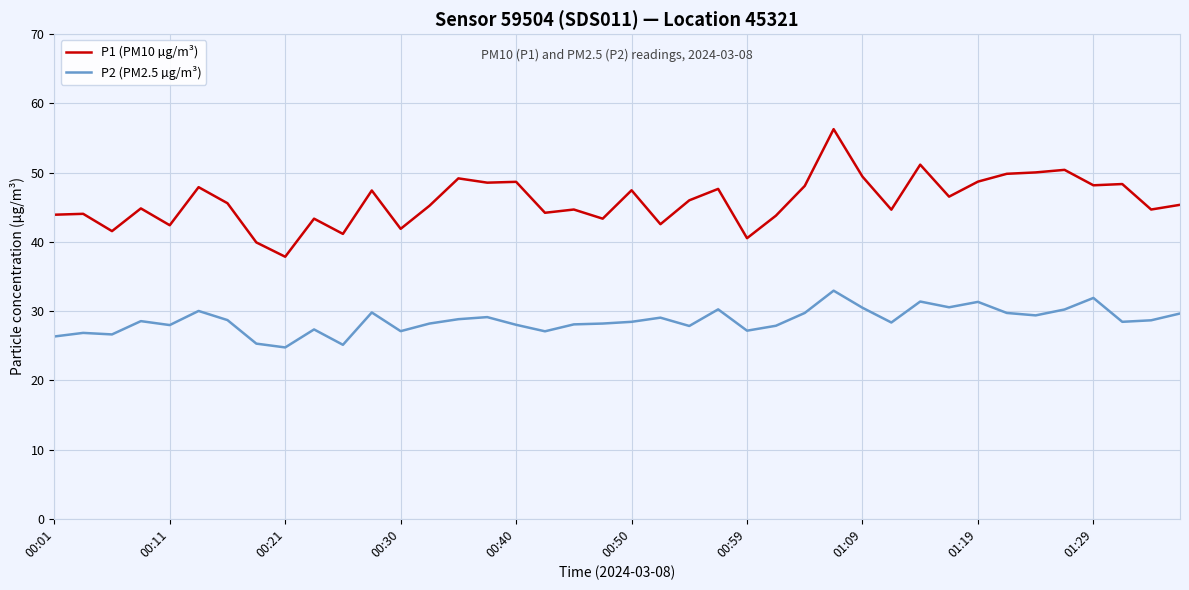

True or false: P1 (PM10 µg/m³) and P2 (PM2.5 µg/m³) cross at least once.

False